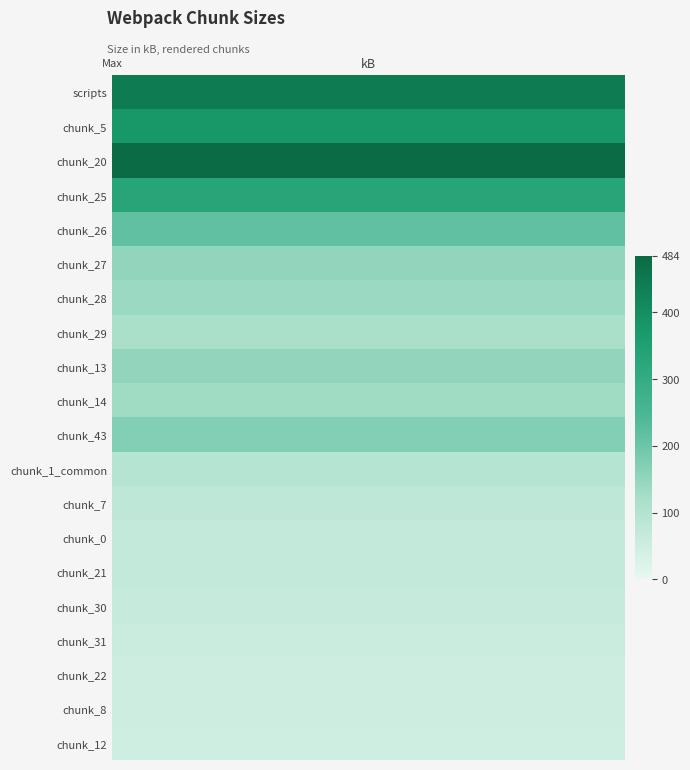

Which label corresponds to the smallest value in the chart?

chunk_12